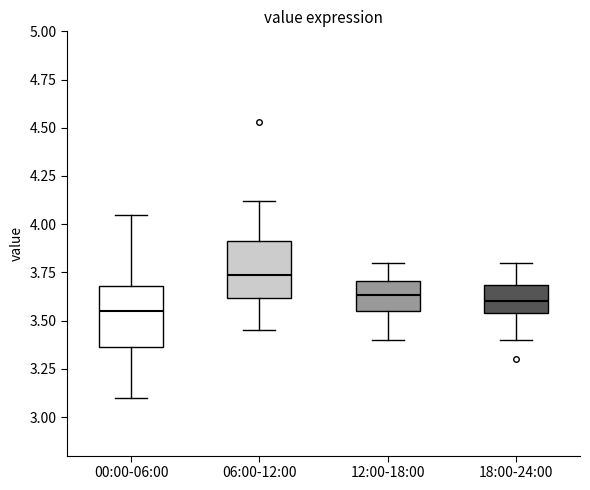

Reading left to right, read every box against the y-axis: the position of its median line, the range the box covers, and the ends of its whiskers. The values are not printed on the chart, so give them approximately, as read against the axis.

00:00-06:00: median 3.55, box 3.35 to 3.70, whiskers 3.10 to 4.05
06:00-12:00: median 3.75, box 3.60 to 3.90, whiskers 3.45 to 4.10
12:00-18:00: median 3.65, box 3.55 to 3.70, whiskers 3.40 to 3.80
18:00-24:00: median 3.60, box 3.55 to 3.70, whiskers 3.40 to 3.80